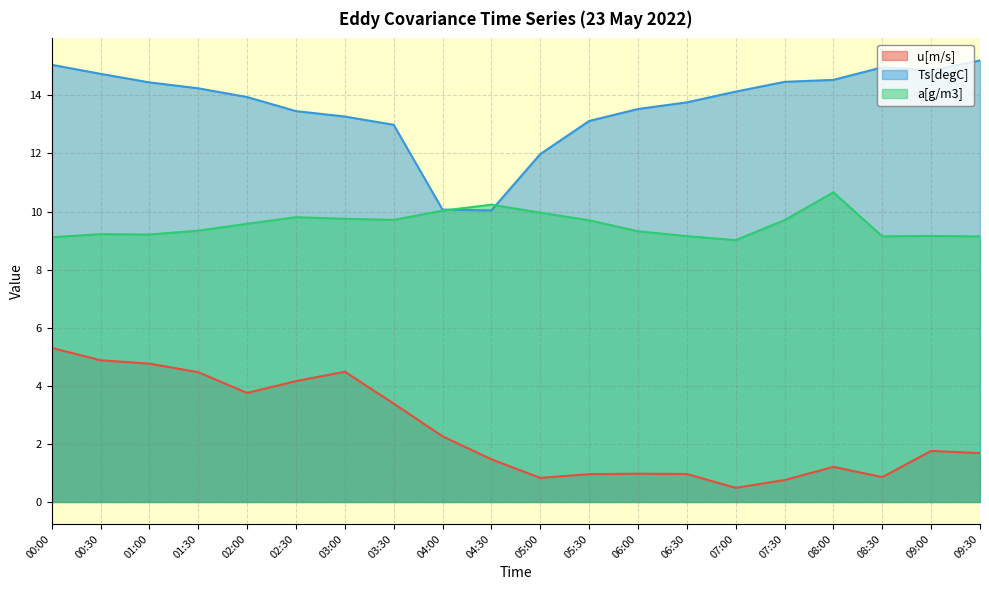

Which category has the highest value in the u[m/s] series?

00:00